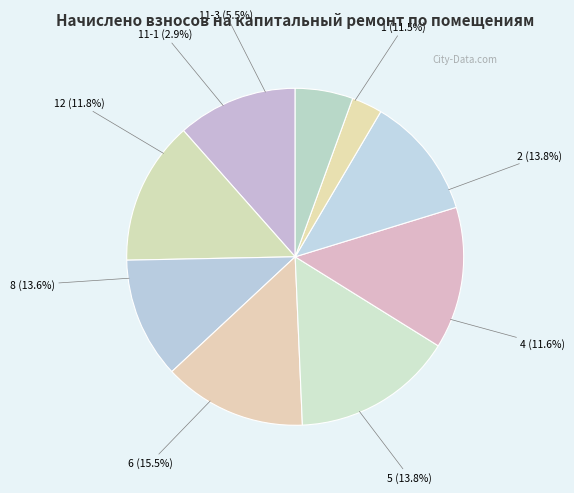

Is there a majority slice in this chart?

No